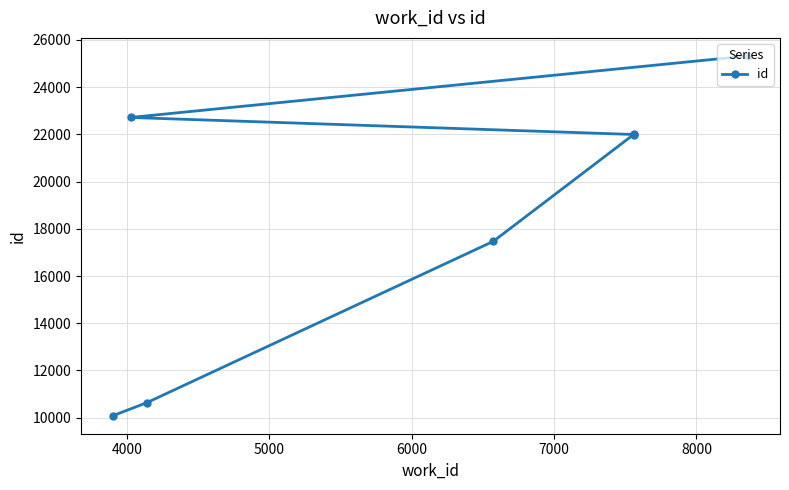

What is the greatest value displayed?

25322